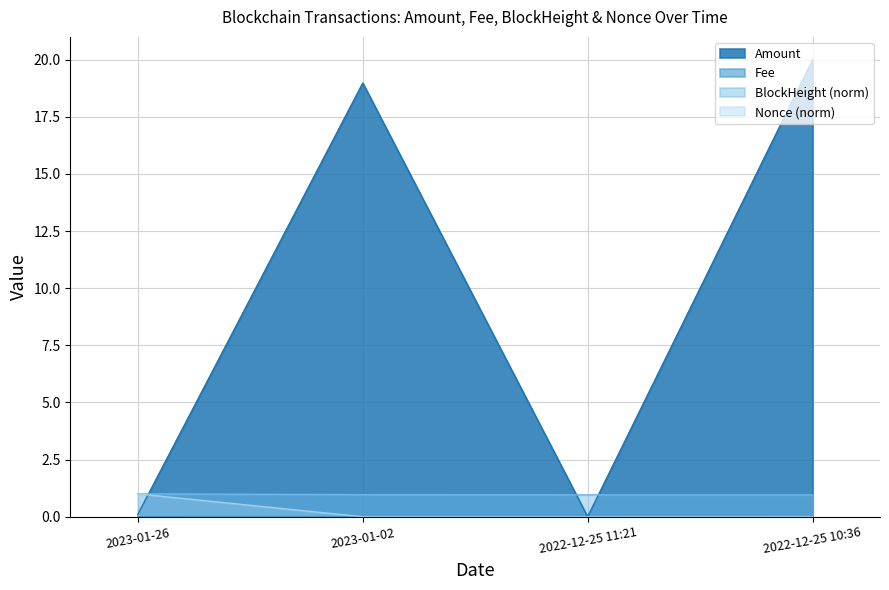

What is the difference between the maximum and second lowest values in the Amount series?

19.9